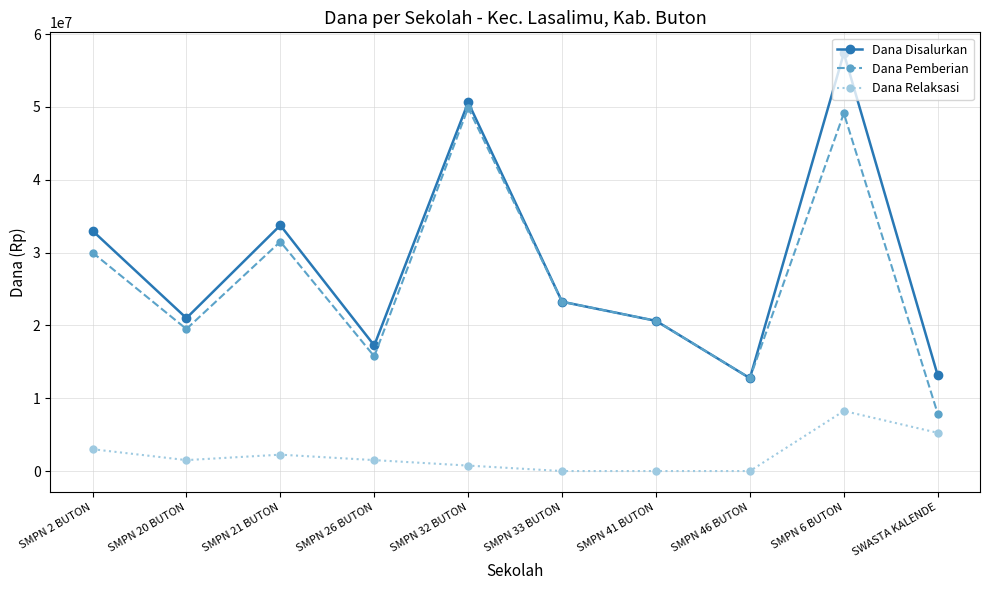

At which category does Dana Pemberian reach its first local peak?

SMPN 21 BUTON